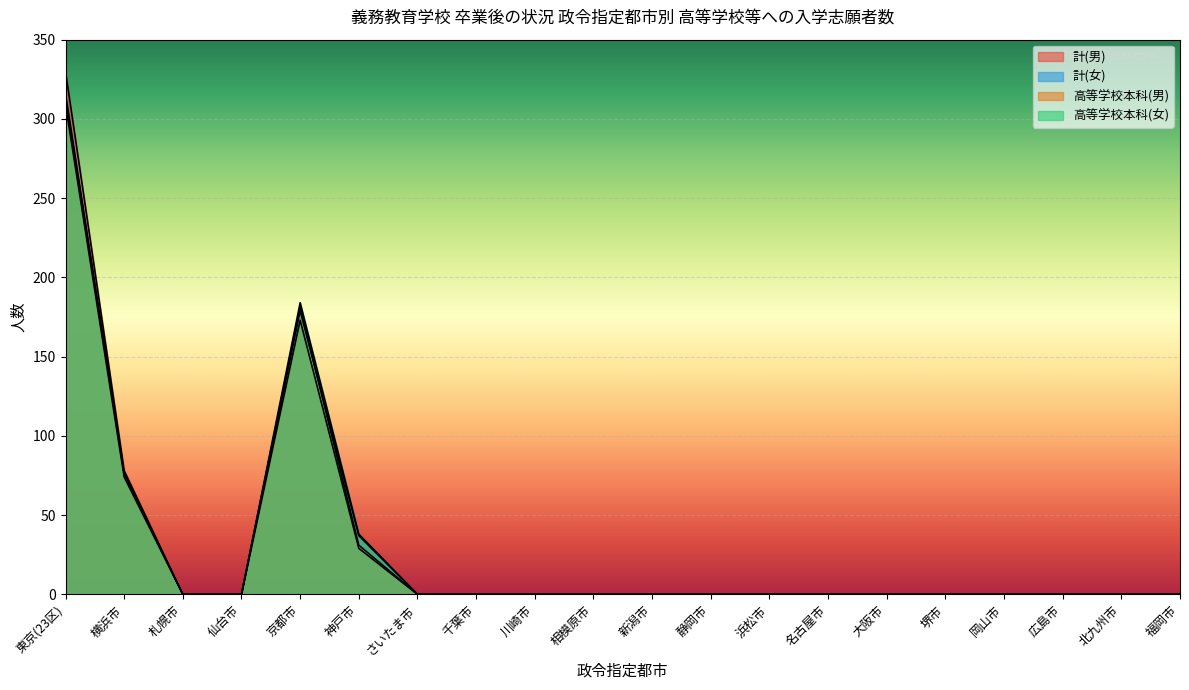

Rank the series by their average value, from lowest to highest.

高等学校本科(男), 高等学校本科(女), 計(女), 計(男)